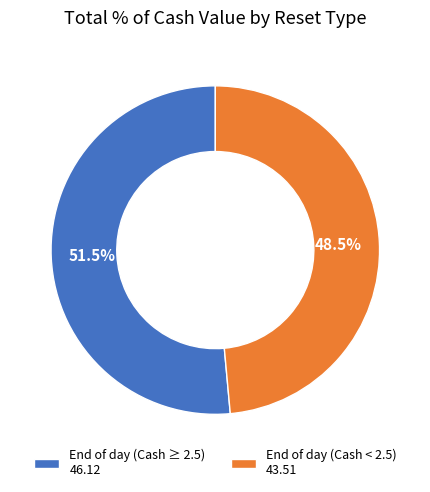

Which slice is the largest?

End of day (Cash ≥ 2.5) 46.12